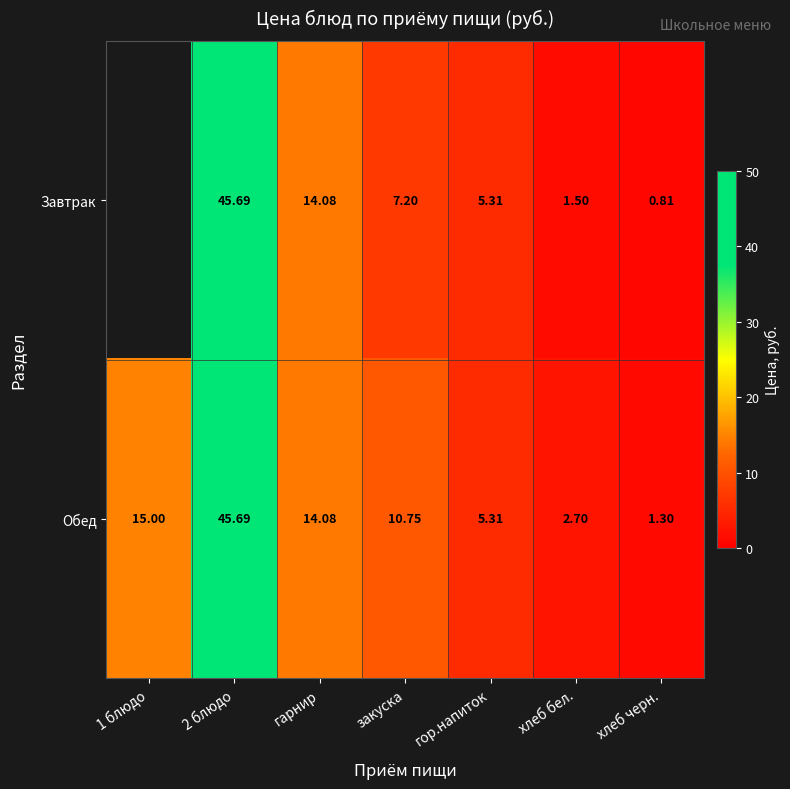

Which series changed the most between 2 блюдо and хлеб черн.?

Завтрак